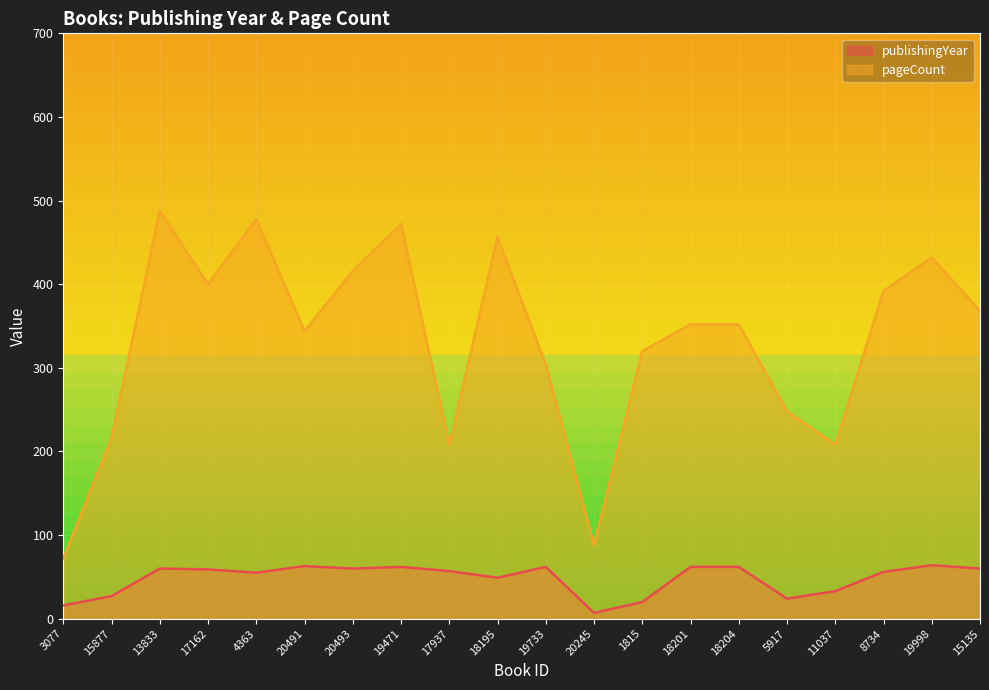

How many values in the publishingYear series are below 59?

10